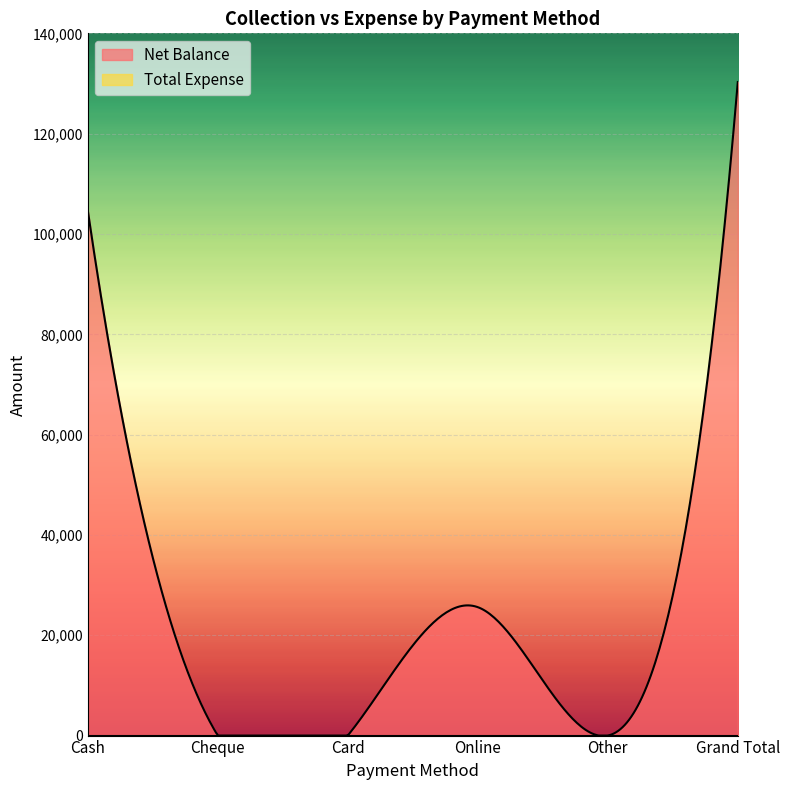

What are all the series names shown in the legend?

Net Balance, Total Expense